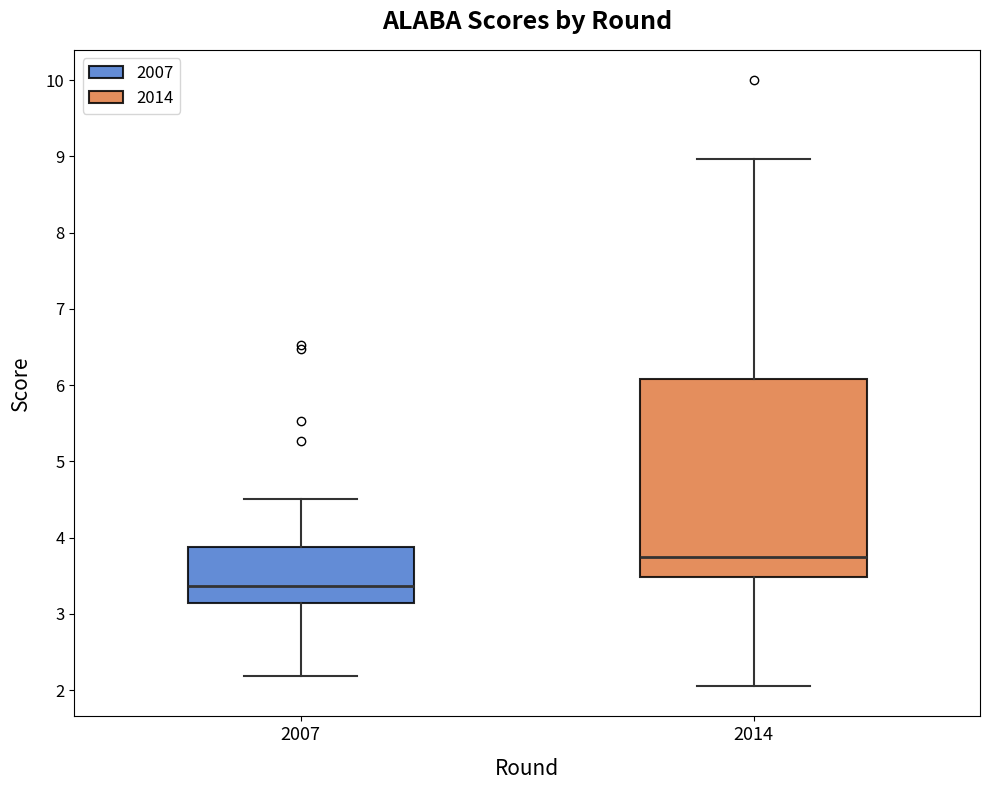

Where does the lower whisker of the box at x = 2014 end on the y-axis? The values are not printed on the chart, so give them approximately, as read against the axis.

2.1